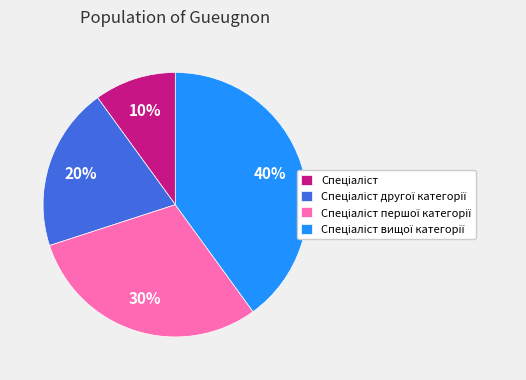

Does any single category account for the majority?

No